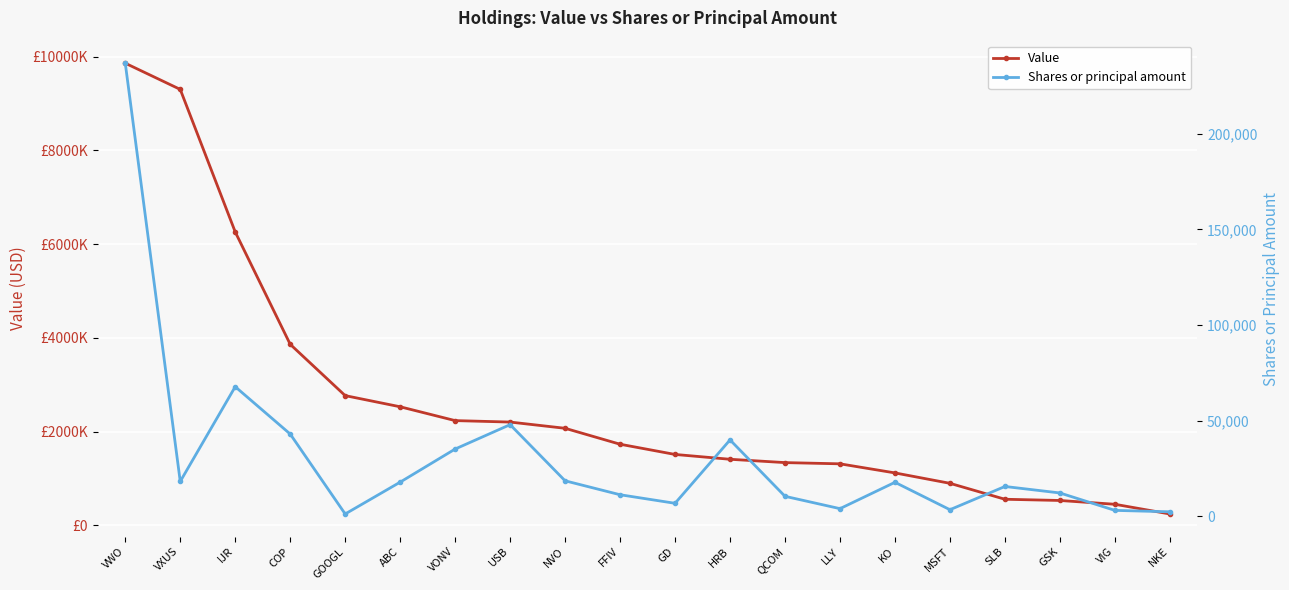

Read the Value value at SLB.

559000